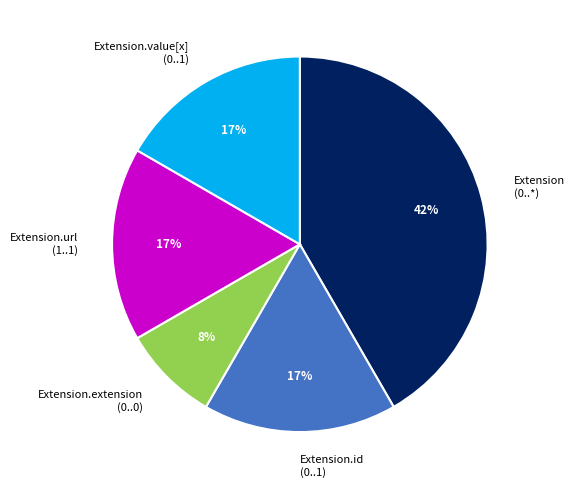

How many slices are in this pie chart?

5